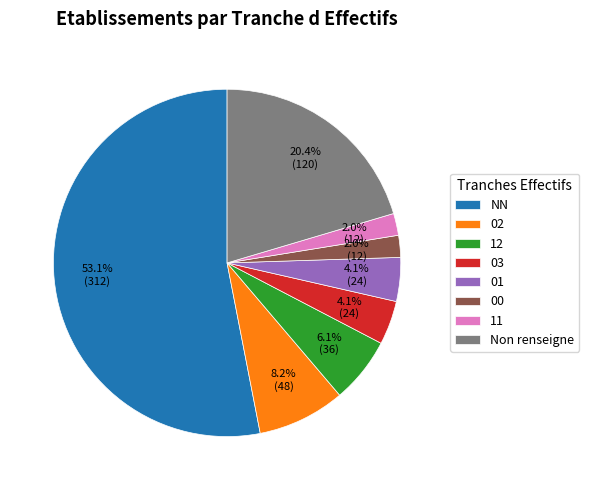

What is the total percentage of 01 and 11?

6.1%